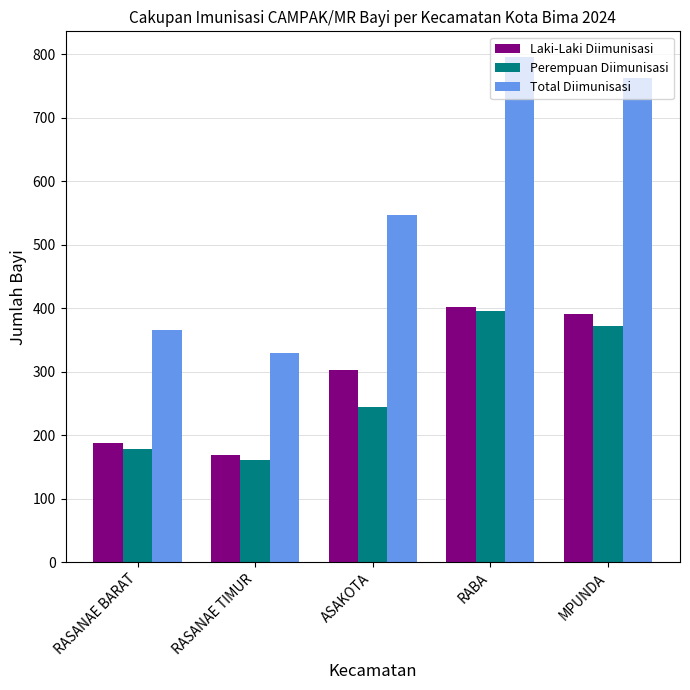

What is the label of the 4th bar from the right?

RASANAE TIMUR